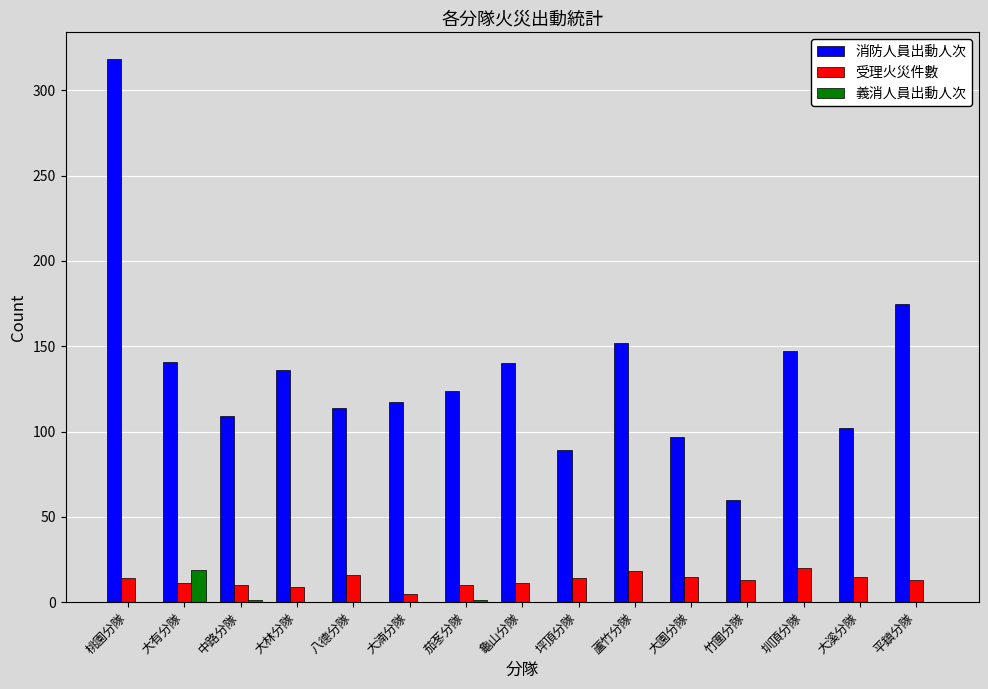

True or false: 消防人員出動人次 has a value of 179 at 大湳分隊.

False